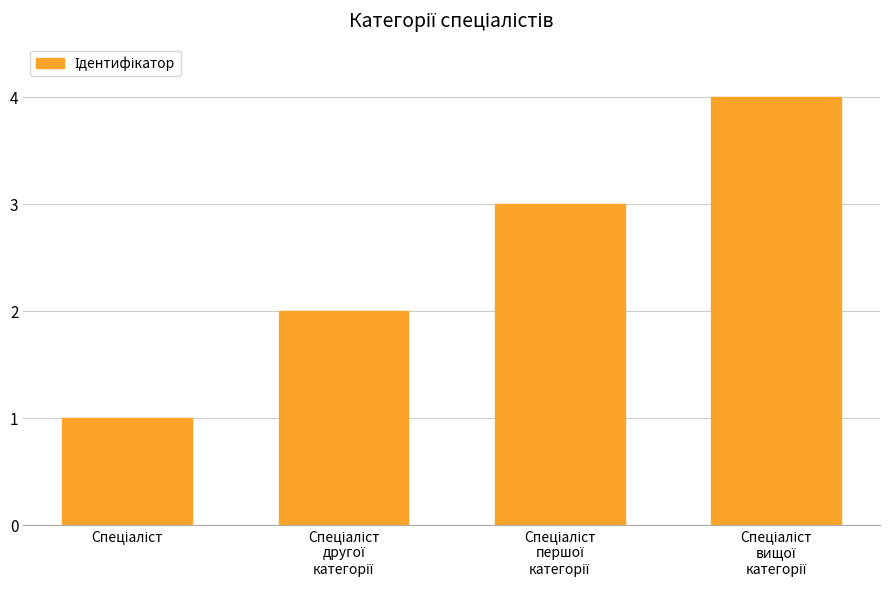

What is the difference between the maximum and minimum values?

3